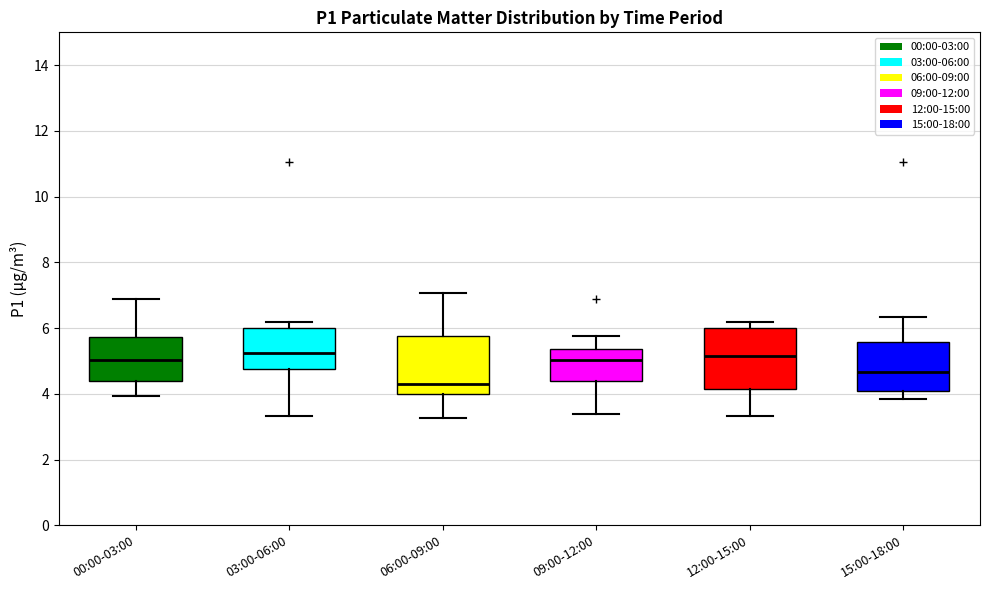

Where does the lower whisker of the box for 15:00-18:00 end on the y-axis? The values are not printed on the chart, so give them approximately, as read against the axis.

3.8